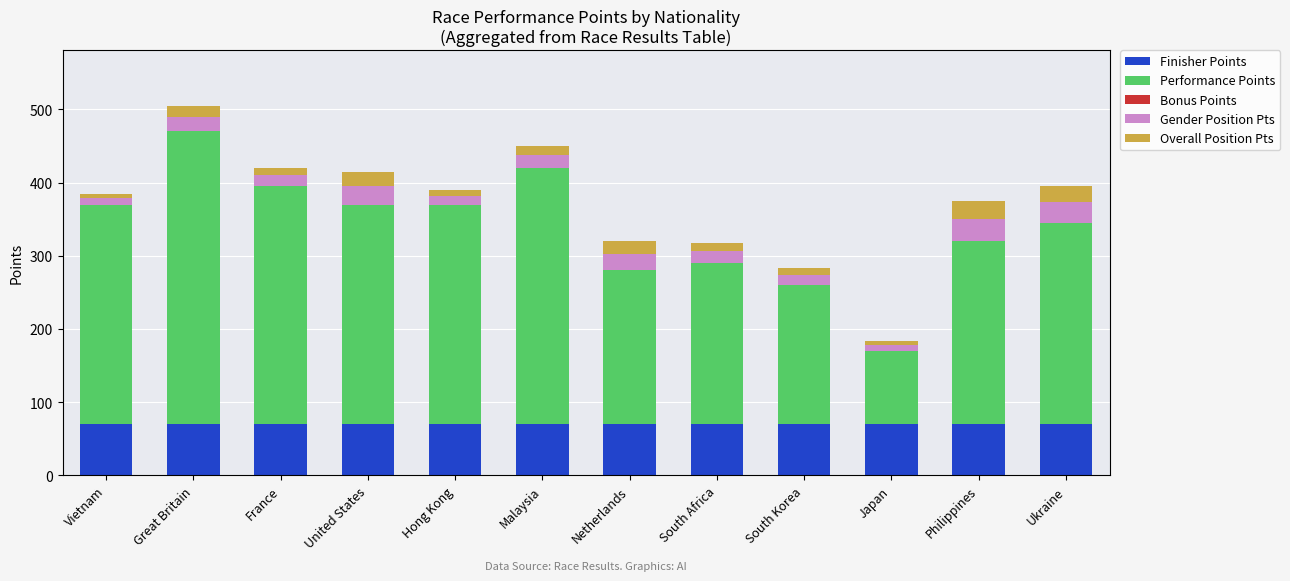

What is the total value across all series at Netherlands?

320